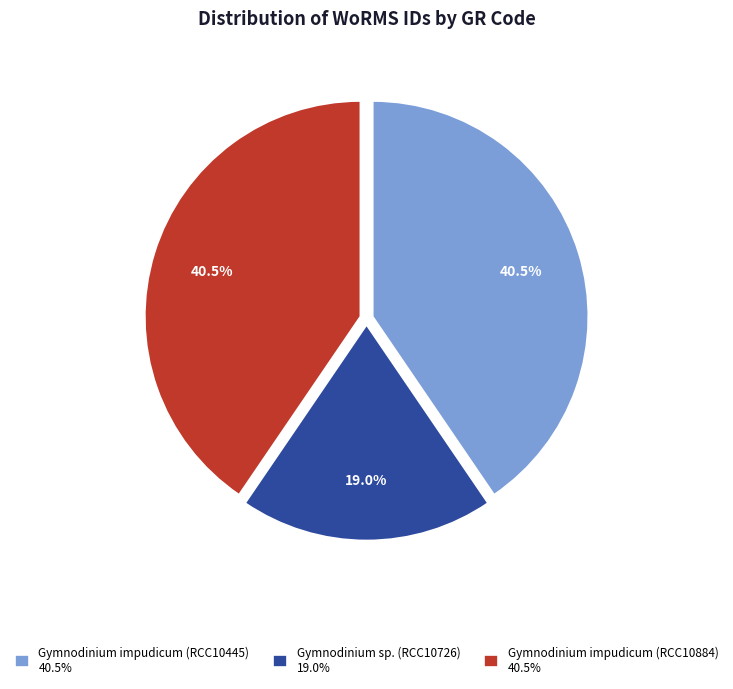

Approximately how many times larger is the value at Gymnodinium impudicum (RCC10445) compared to Gymnodinium sp. (RCC10726)?

2.1